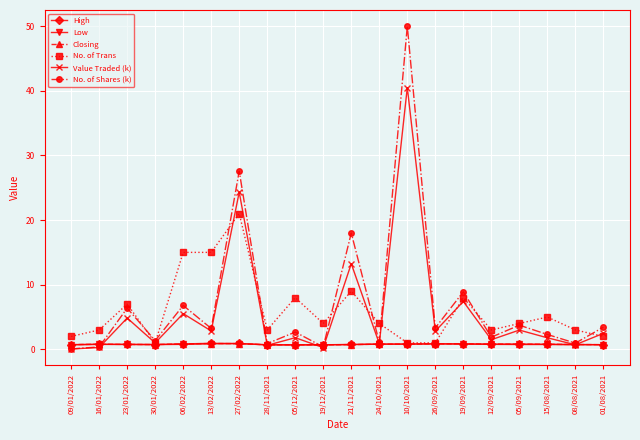

True or false: No. of Shares (k) and No. of Trans intersect in this chart.

True